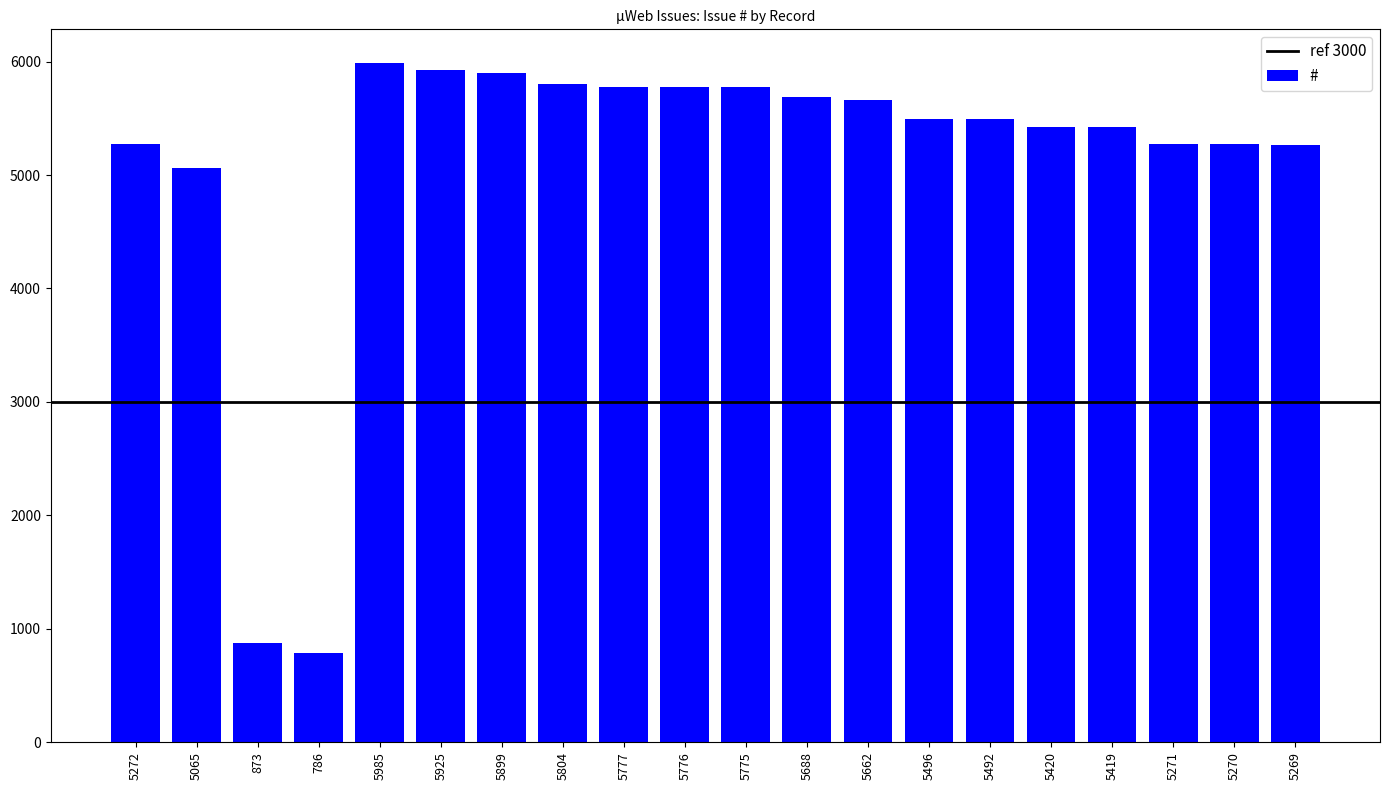

Where is the data nearest to the value 3385?

5065